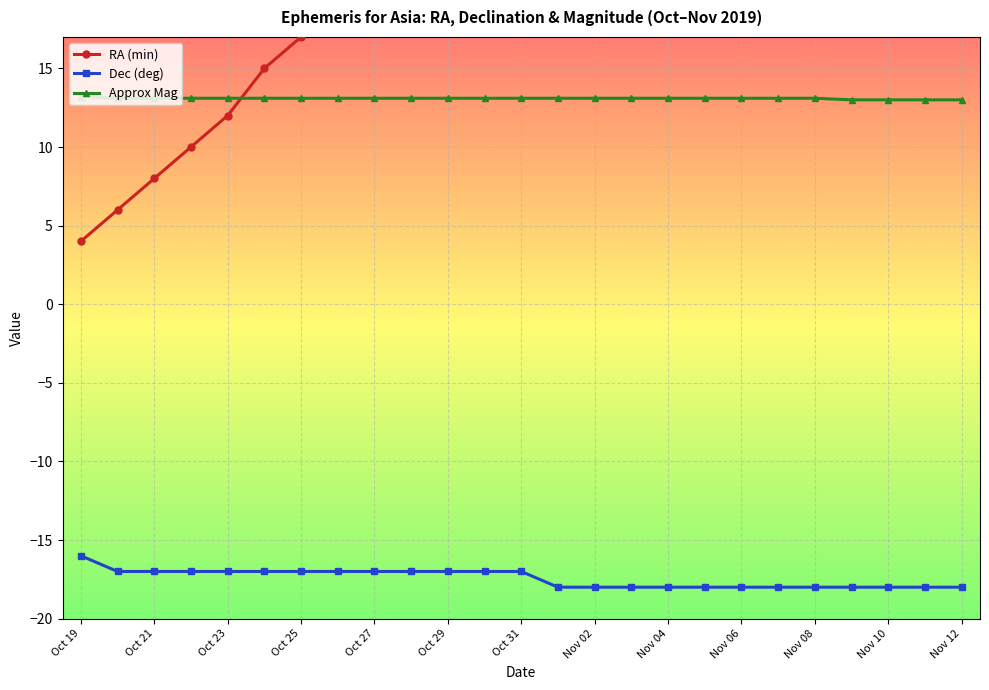

Reading right to left, what are all the values shown in this chart?

RA (min): 58.0	55.0	53.0	51.0	48.0	46.0	44.0	41.0	39.0	37.0	35.0	32.0	30.0	28.0	26.0	23.0	21.0	19.0	17.0	15.0	12.0	10.0	8.0	6.0	4.0
Dec (deg): -18.0	-18.0	-18.0	-18.0	-18.0	-18.0	-18.0	-18.0	-18.0	-18.0	-18.0	-18.0	-17.0	-17.0	-17.0	-17.0	-17.0	-17.0	-17.0	-17.0	-17.0	-17.0	-17.0	-17.0	-16.0
Approx Mag: 13.0	13.0	13.0	13.0	13.1	13.1	13.1	13.1	13.1	13.1	13.1	13.1	13.1	13.1	13.1	13.1	13.1	13.1	13.1	13.1	13.1	13.1	13.1	13.1	13.2